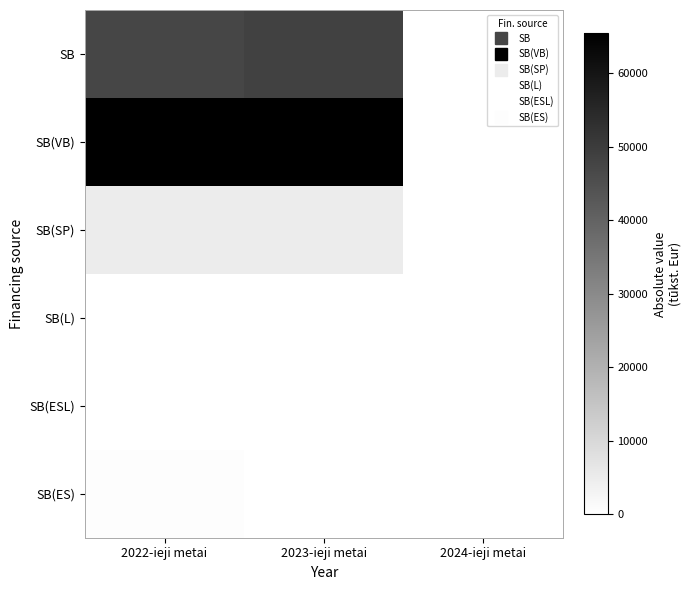

Rank the series at 2023-ieji metai from lowest to highest value.

SB(L), SB(ESL), SB(ES), SB(SP), SB, SB(VB)